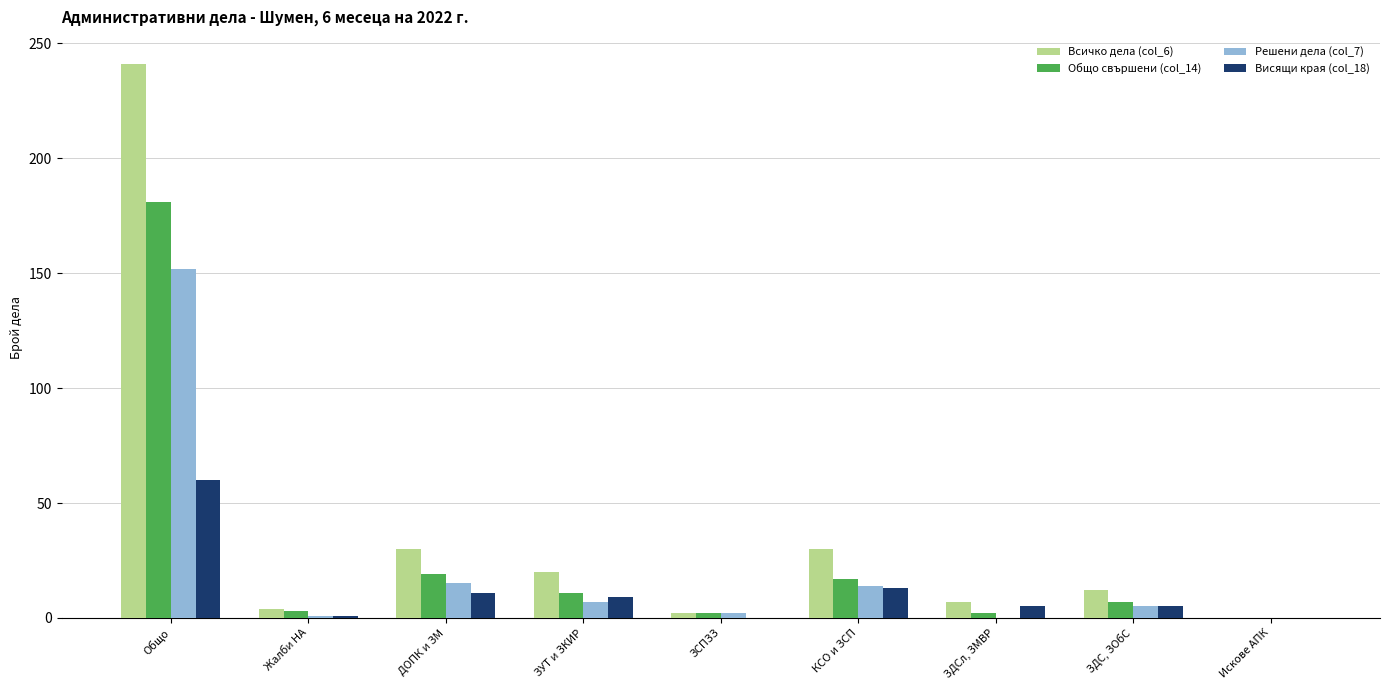

What is the approximate value of Всичко дела (col_6) at Жалби НА?

4